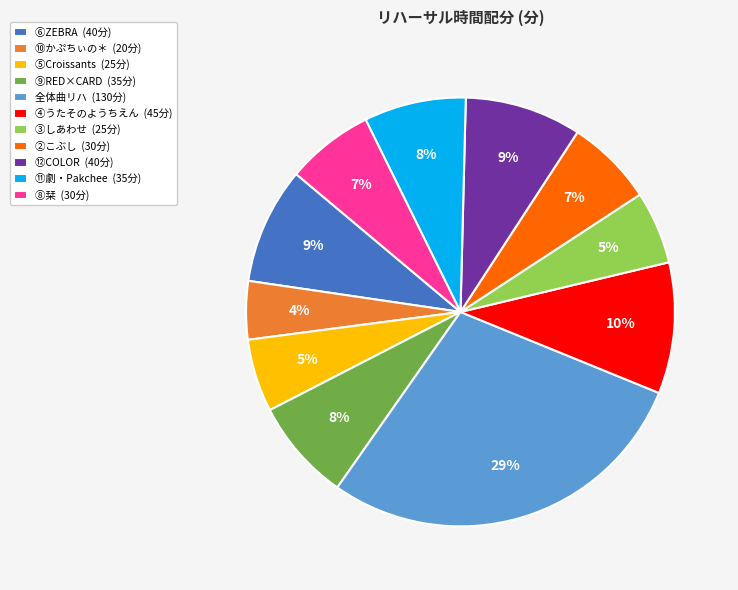

Is the sum of ⑥ZEBRA and ⑫COLOR greater than half?

No